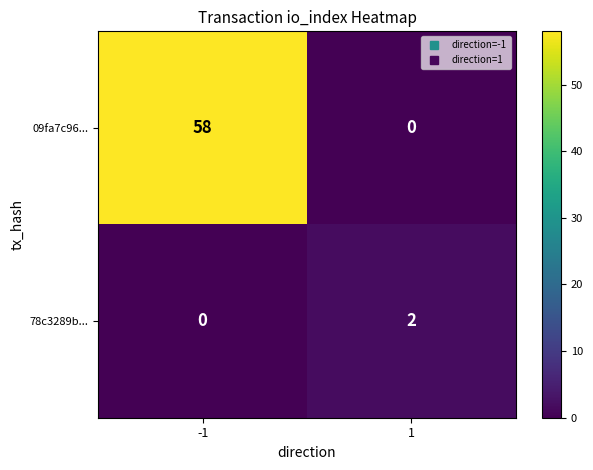

Reading left to right, transcribe all the data shown in this chart.

09fa7c96...: -1=58	1=0
78c3289b...: -1=0	1=2